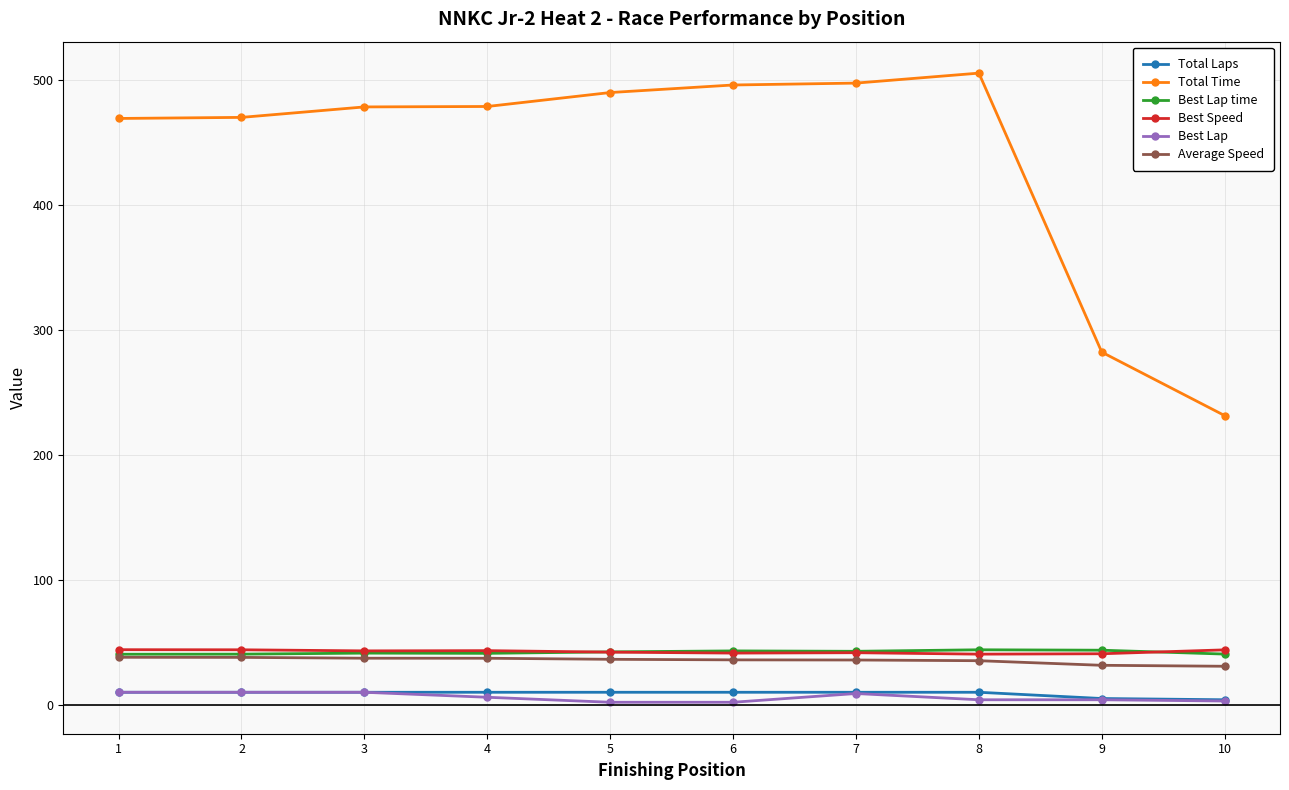

What is the difference between the maximum and minimum values in the Best Lap series?

8.0